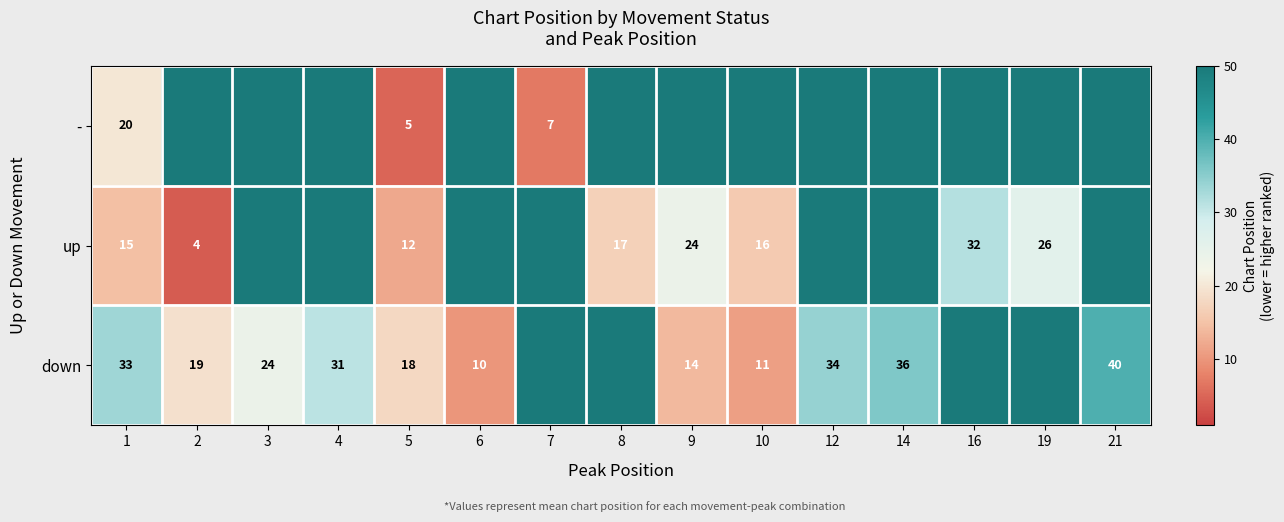

The value of up at 1 is 5. True or false?

False